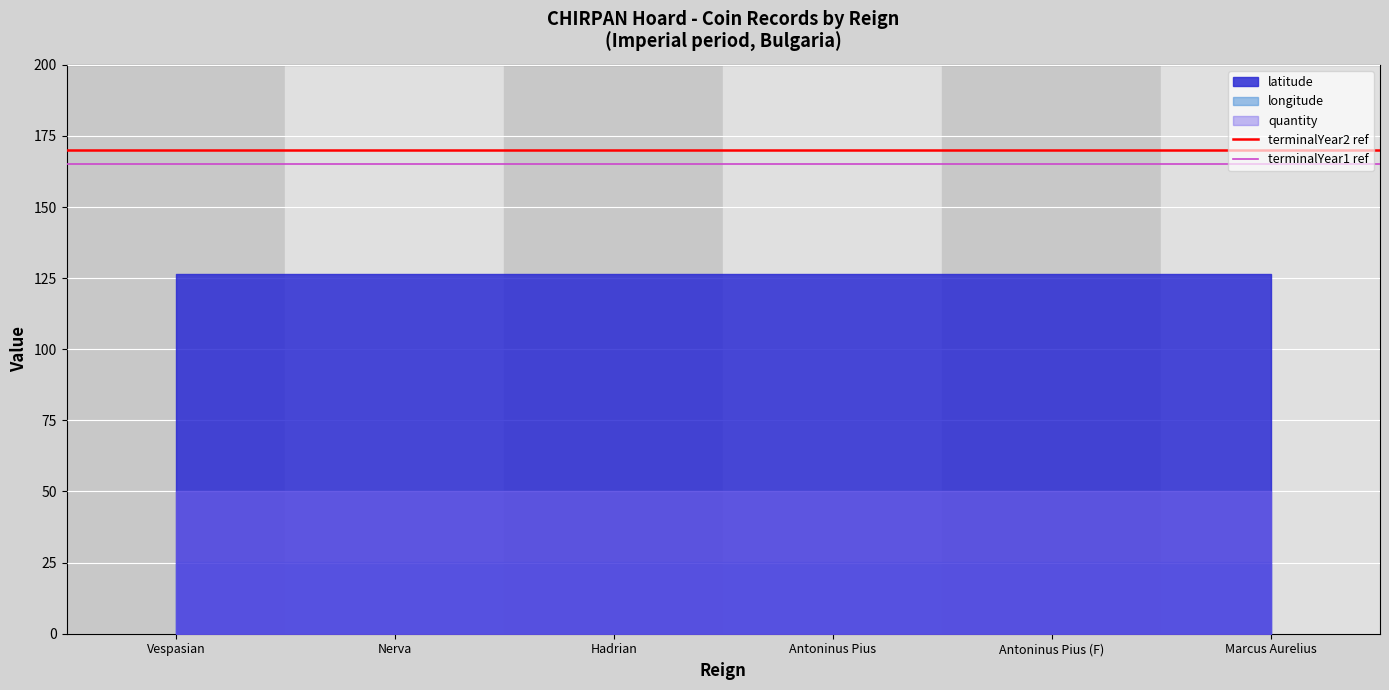

What is the highest value of the terminalYear1 ref series?

165